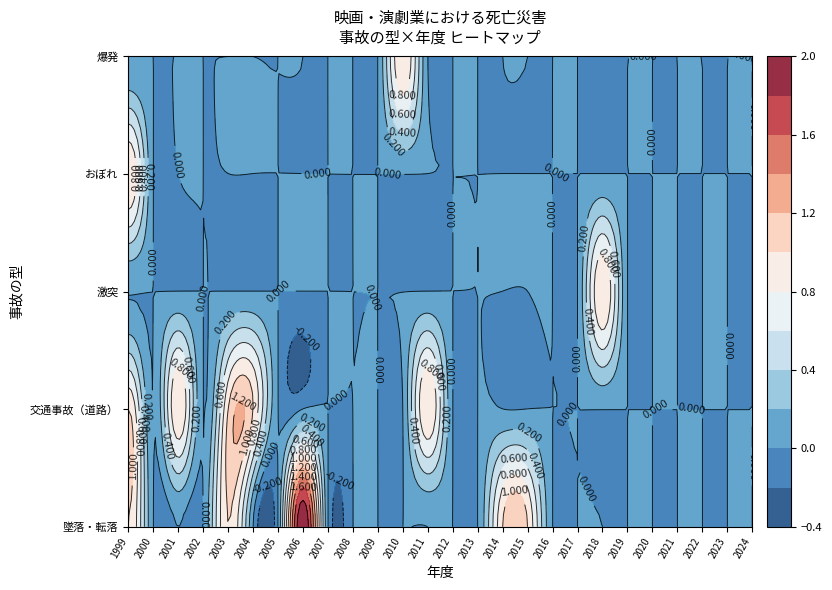

True or false: 墜落・転落 has a value of 0 at 2012.

True